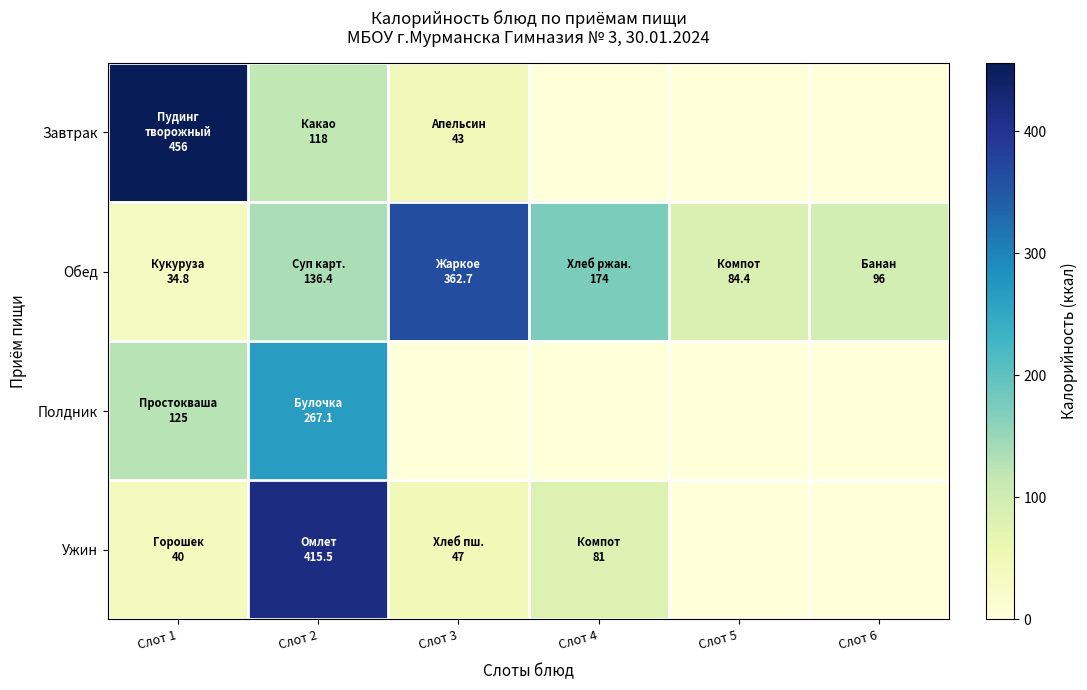

At Слот 1, list the series in order from smallest to largest.

Обед, Ужин, Полдник, Завтрак